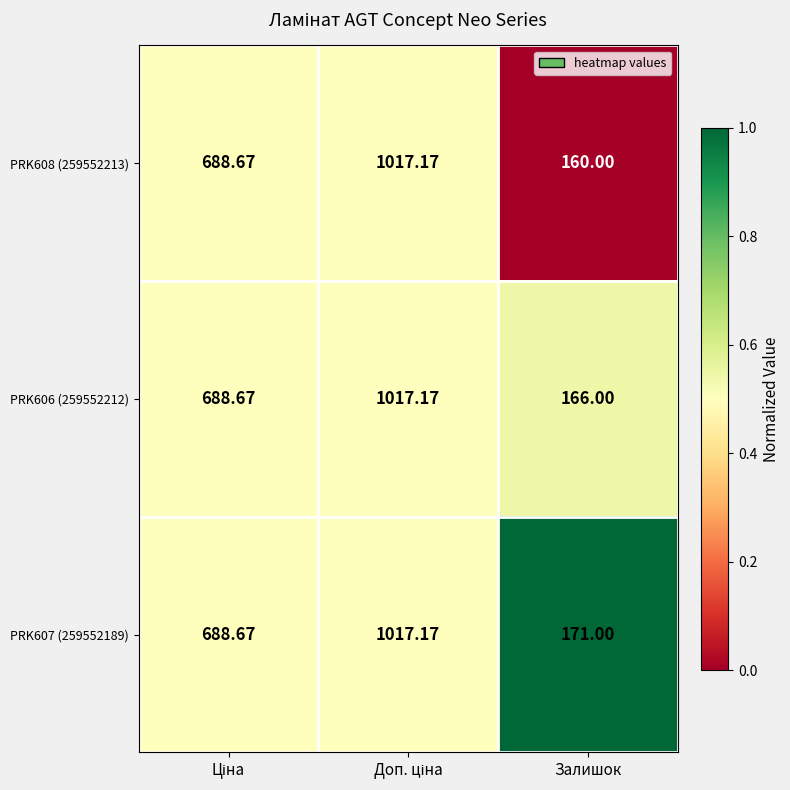

What is the maximum value shown in the chart?

1017.2